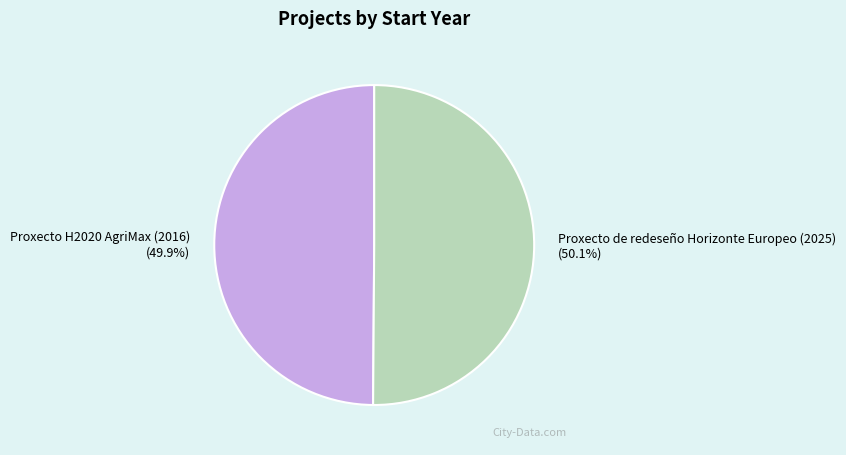

Is it true that Proxecto de redeseño Horizonte Europeo (2025) is 50% of the pie?

True